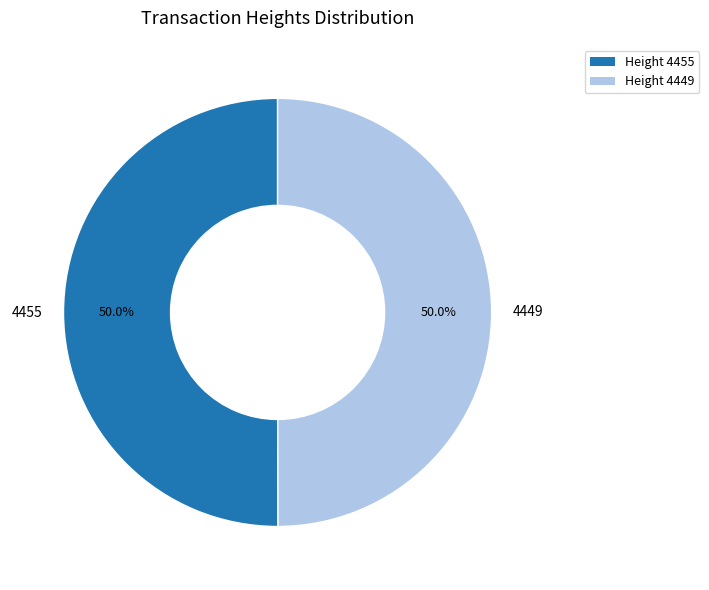

Count the number of slices in the pie.

2